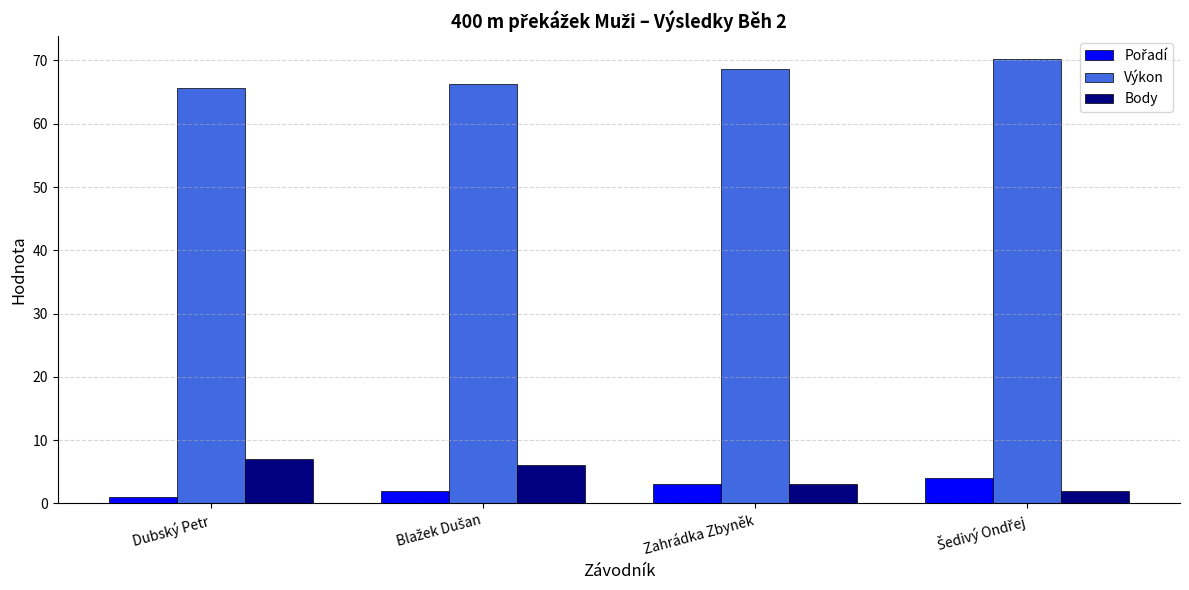

What is the difference between the highest and lowest values at Zahrádka Zbyněk?

65.7